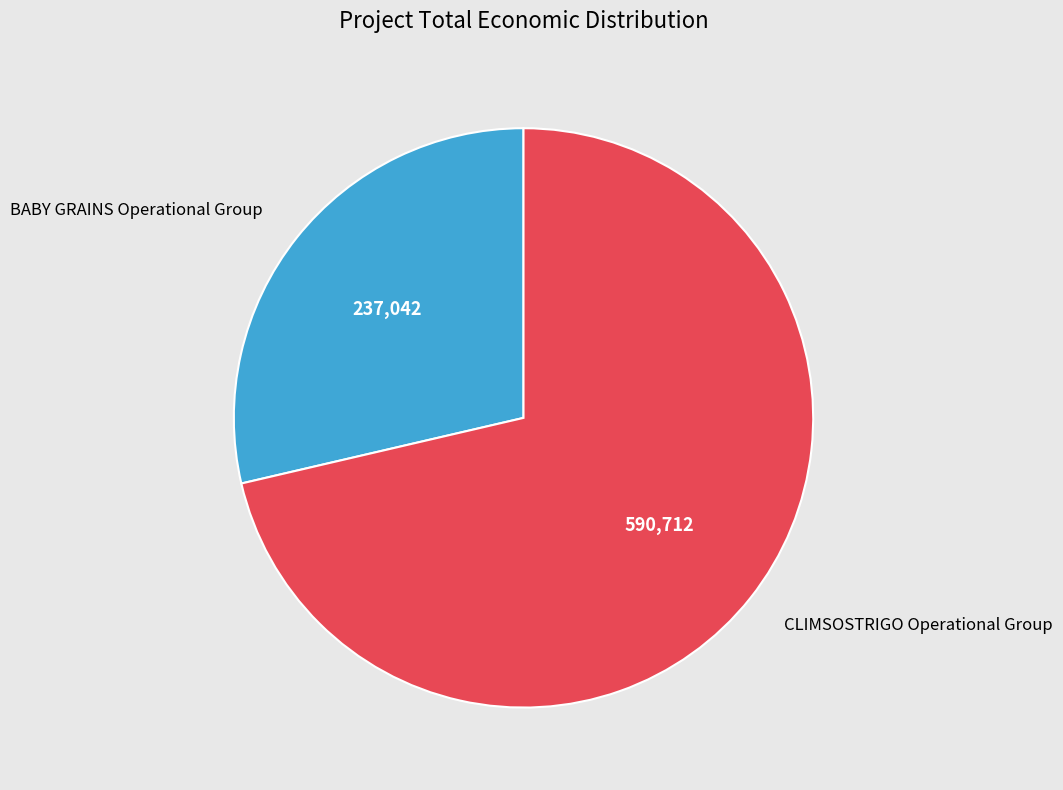

Combined, do CLIMSOSTRIGO Operational Group and BABY GRAINS Operational Group account for over 50%?

Yes